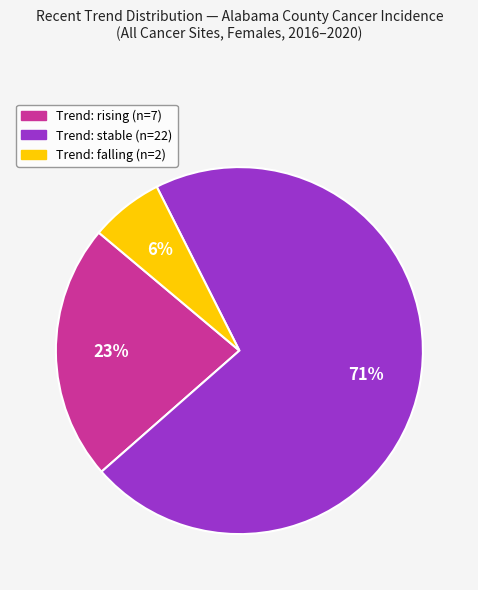

Does any single category account for the majority?

Yes